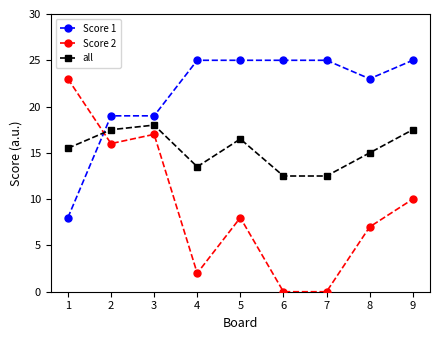

What are all the series names shown in the legend?

Score 1, Score 2, all